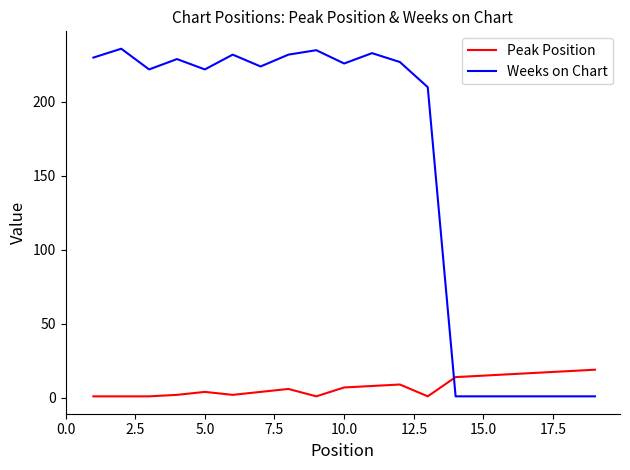

Rank the series by their average value, from highest to lowest.

Weeks on Chart, Peak Position